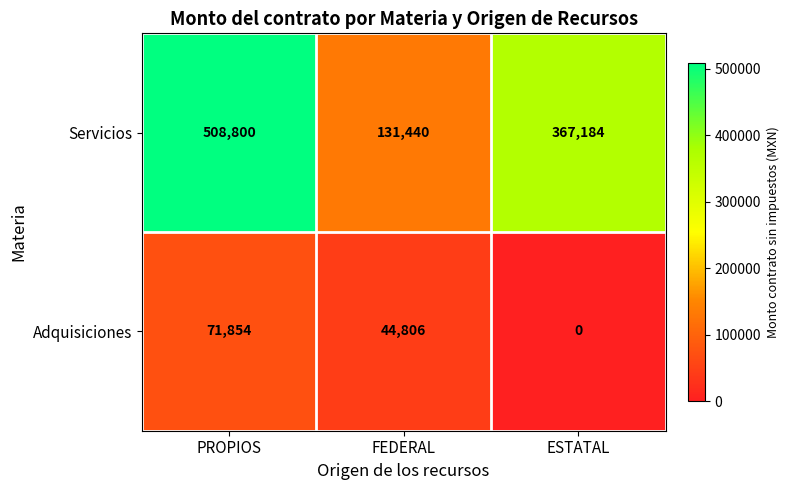

What is the greatest value displayed?

508800